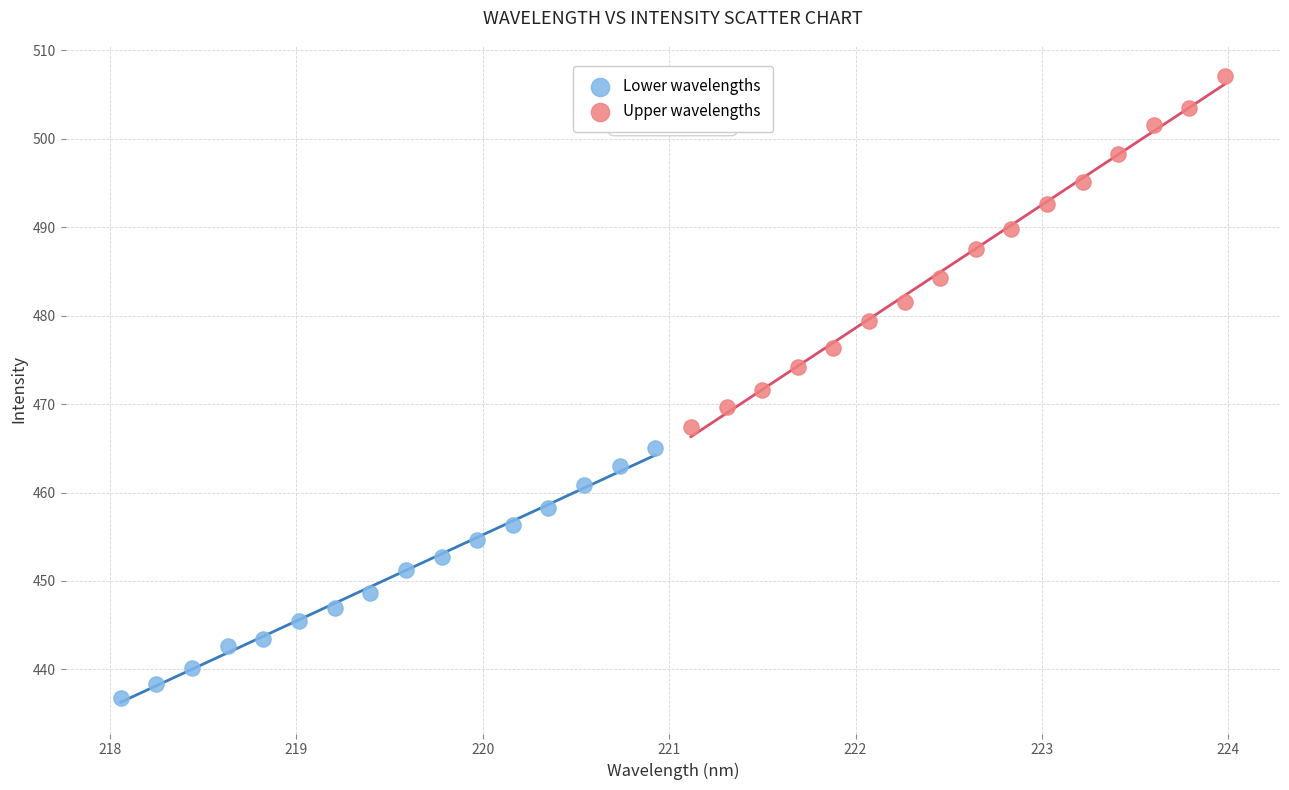

Which series reaches the maximum Y coordinate?

Upper wavelengths